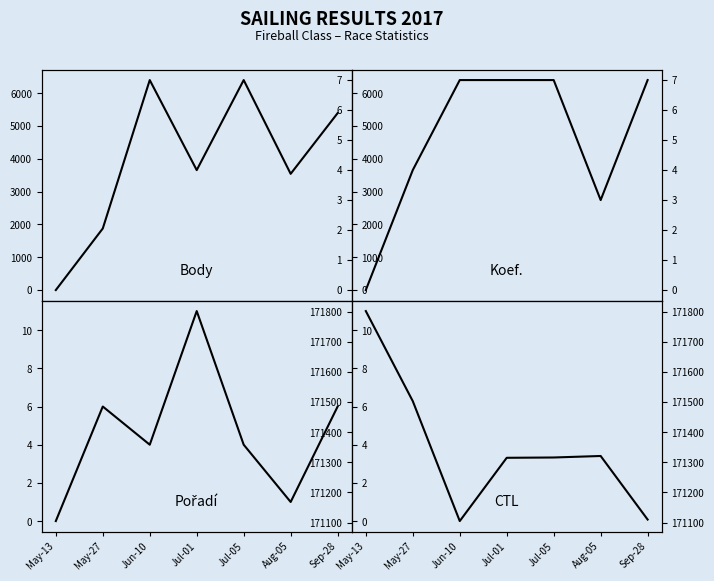

Where does the Body series first go above 3654?

Jun-10